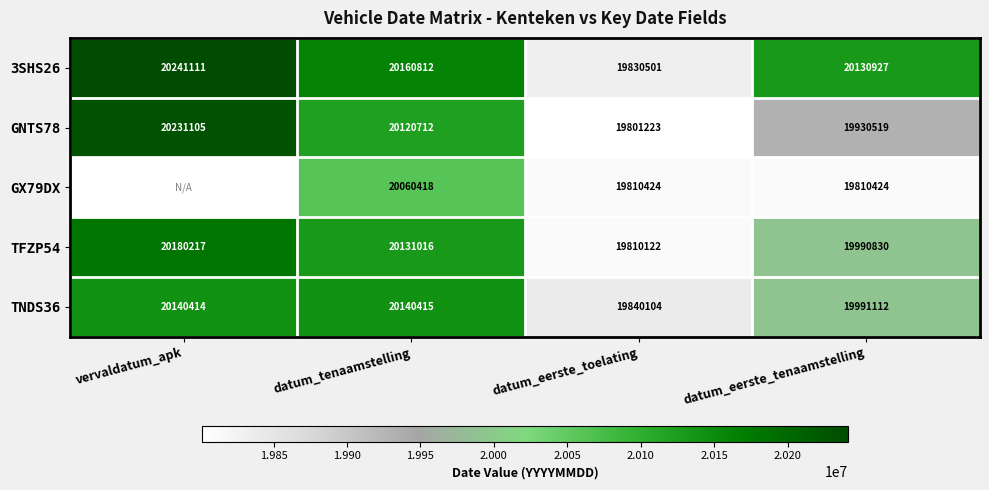

Between datum_eerste_toelating and vervaldatum_apk, which is larger?

vervaldatum_apk